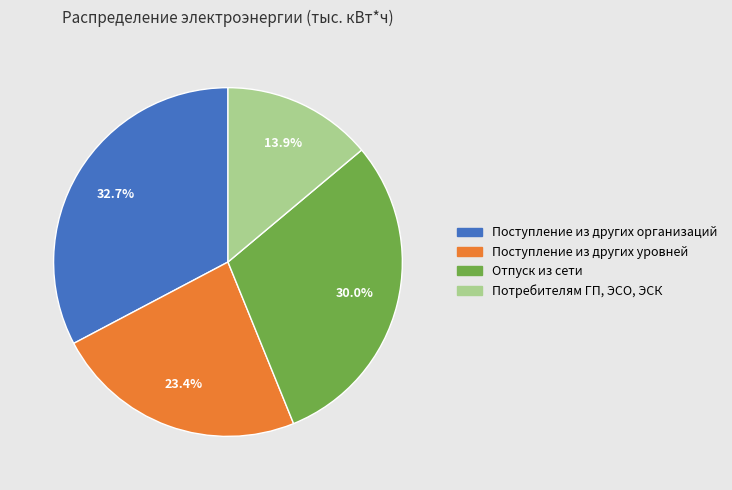

Is there a majority slice in this chart?

No